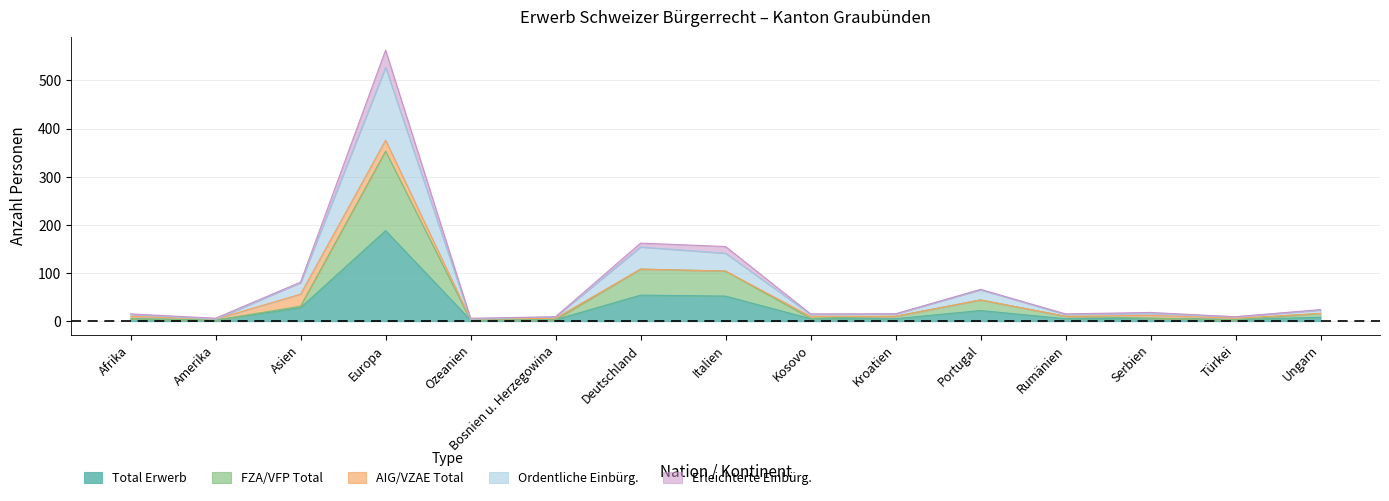

The Total Erwerb series shows 22 at Portugal. True or false?

True